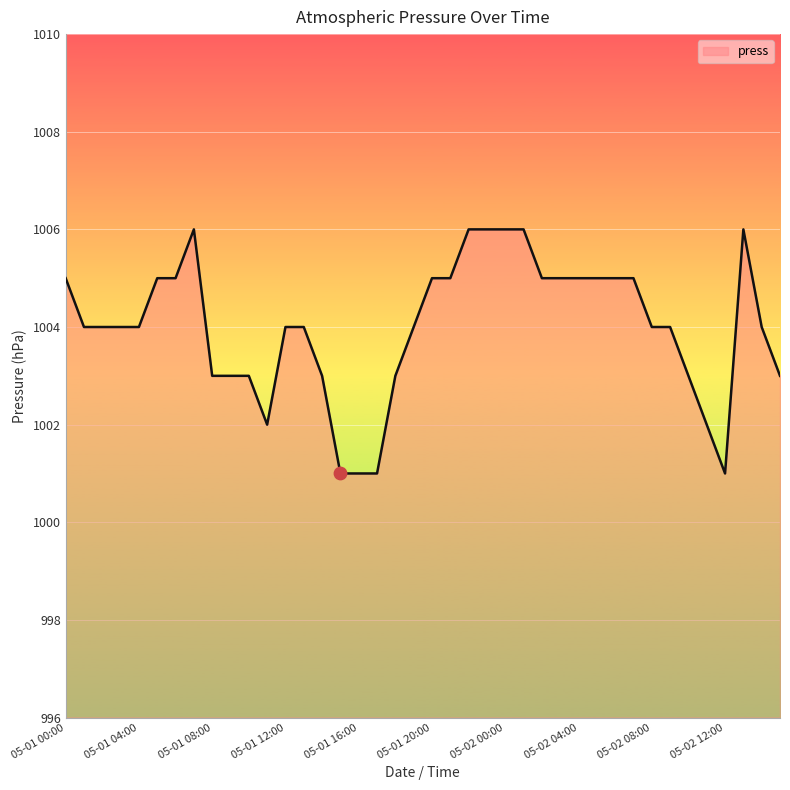

What is the maximum value shown in the chart?

1006